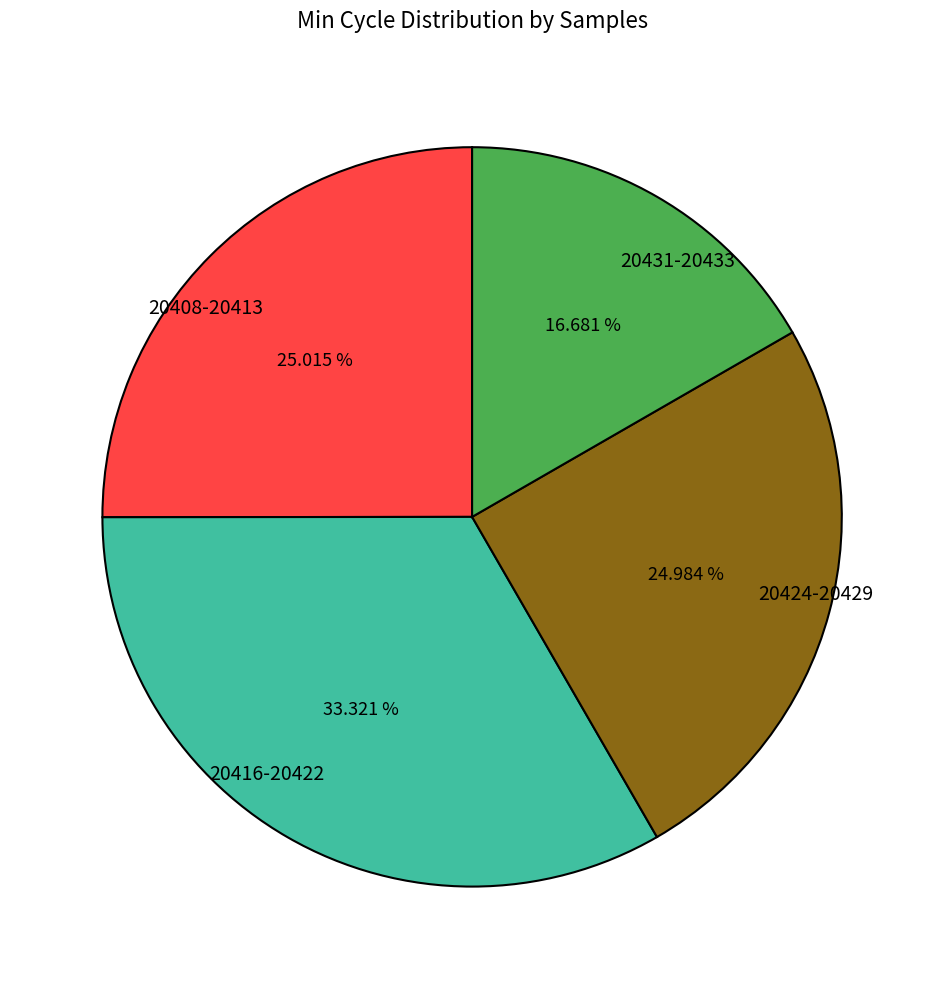

What is the ratio of the value at 20416-20422 to the value at 20431-20433?

2.0